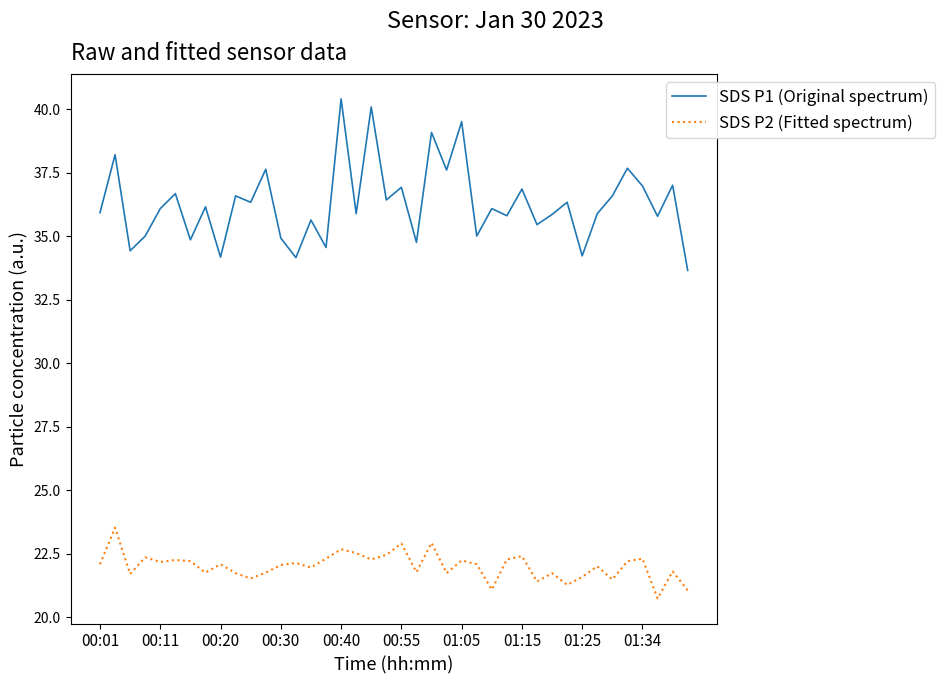

True or false: SDS P2 (Fitted spectrum) and SDS P1 (Original spectrum) intersect in this chart.

False